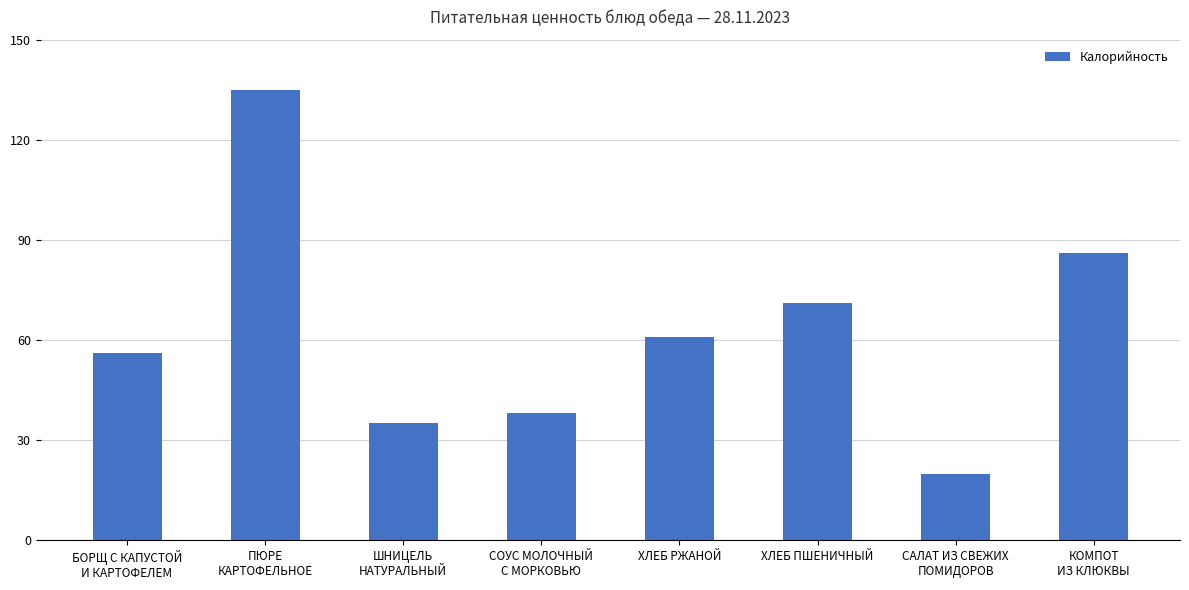

Reading left to right, list all the values displayed in this chart.

БОРЩ С КАПУСТОЙ
И КАРТОФЕЛЕМ=56	ПЮРЕ
КАРТОФЕЛЬНОЕ=135	ШНИЦЕЛЬ
НАТУРАЛЬНЫЙ=35	СОУС МОЛОЧНЫЙ
С МОРКОВЬЮ=38	ХЛЕБ РЖАНОЙ=61	ХЛЕБ ПШЕНИЧНЫЙ=71	САЛАТ ИЗ СВЕЖИХ
ПОМИДОРОВ=20	КОМПОТ
ИЗ КЛЮКВЫ=86